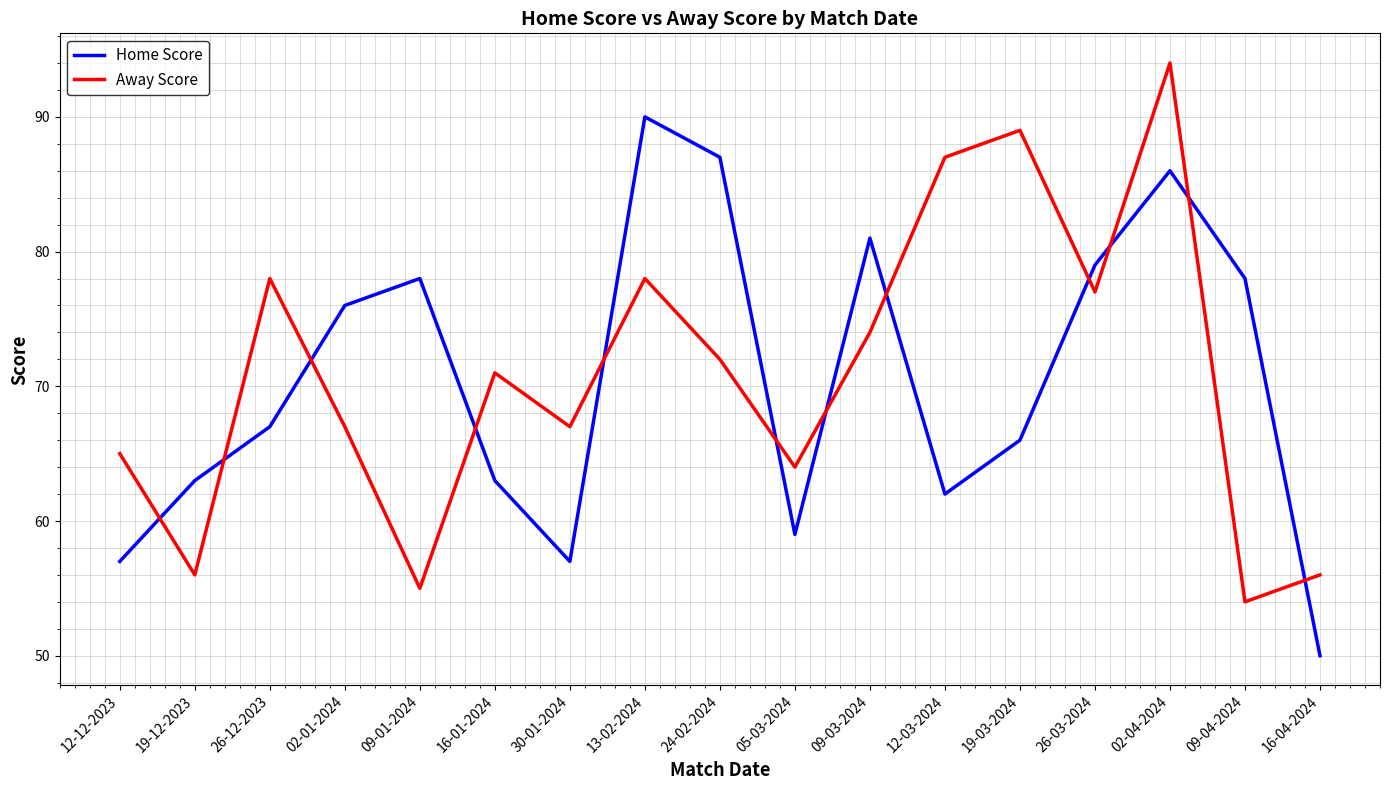

True or false: Away Score has a value of 89 at 19-03-2024.

True